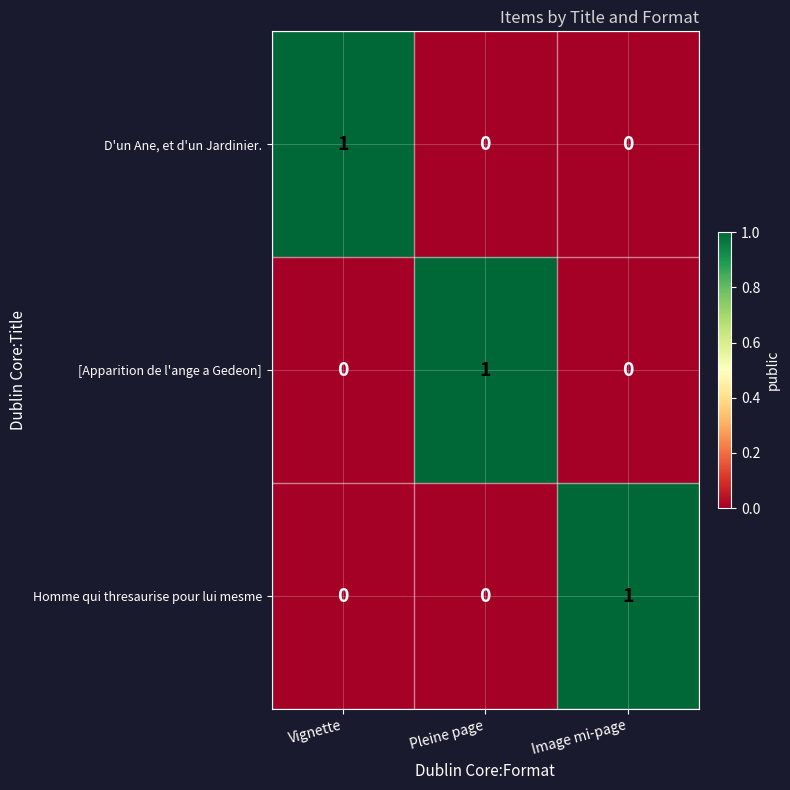

Is the value of [Apparition de l'ange a Gedeon] at Vignette greater than the value of Homme qui thresaurise pour lui mesme at Image mi-page?

No